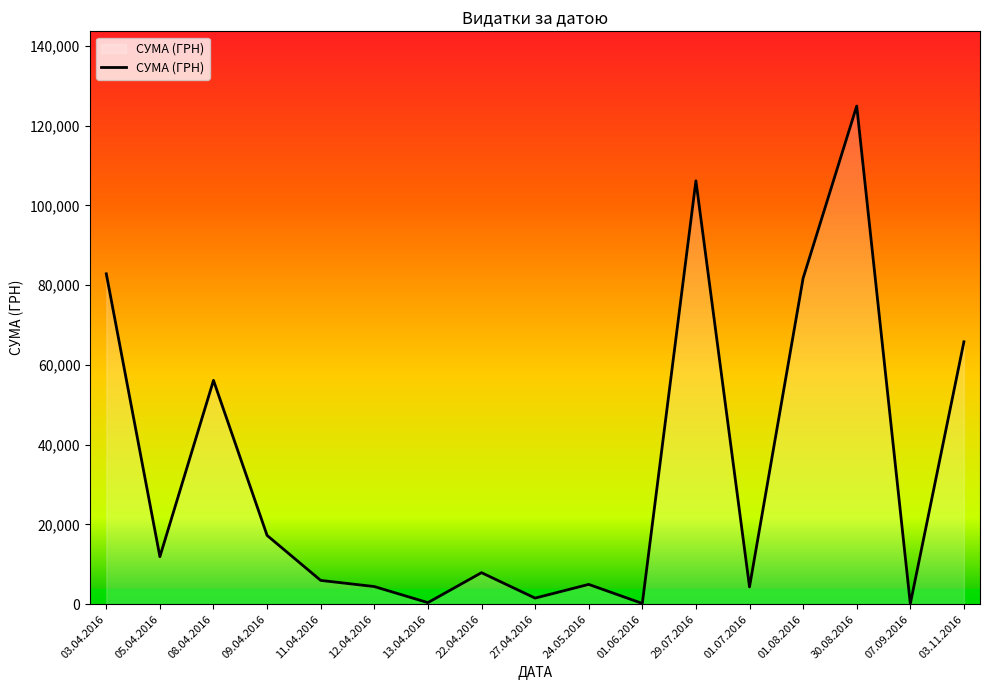

What is the difference between the values at 01.08.2016 and 08.04.2016?

25617.3